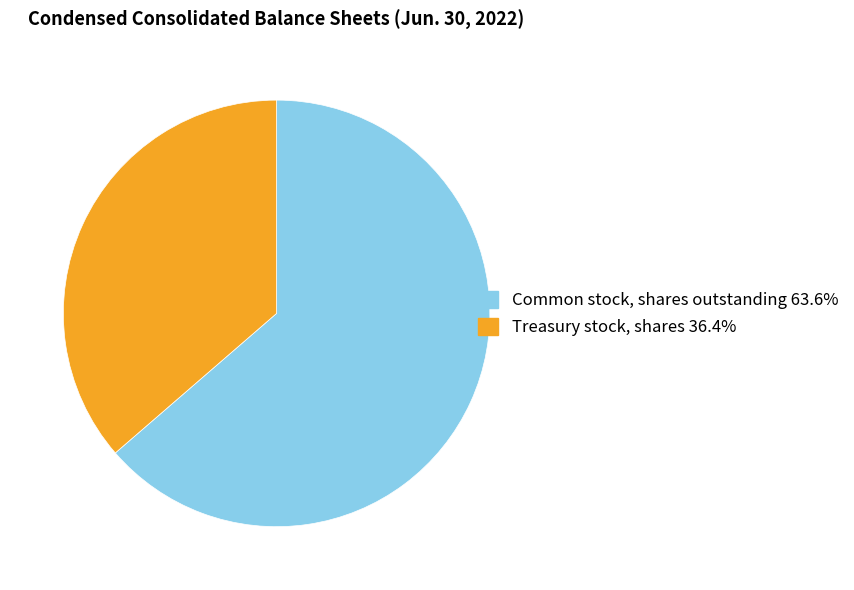

Combined, do Common stock, shares outstanding 63.6% and Treasury stock, shares 36.4% account for over 50%?

Yes